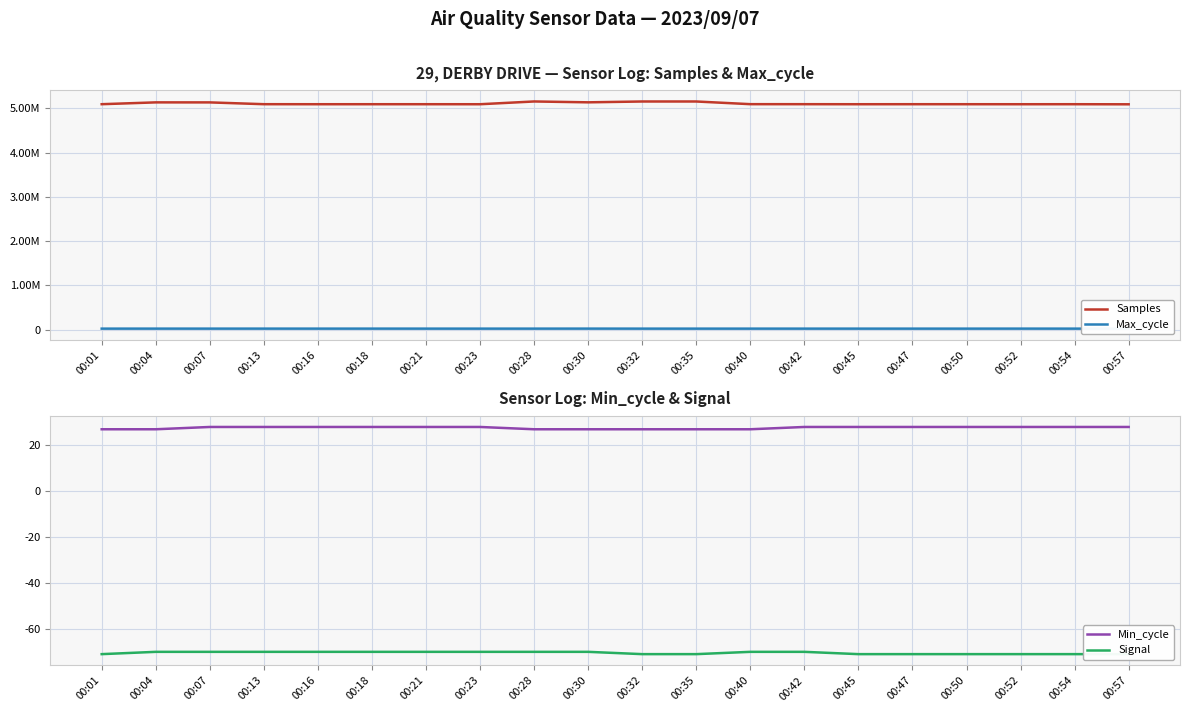

True or false: Min_cycle and Samples cross at least once.

False